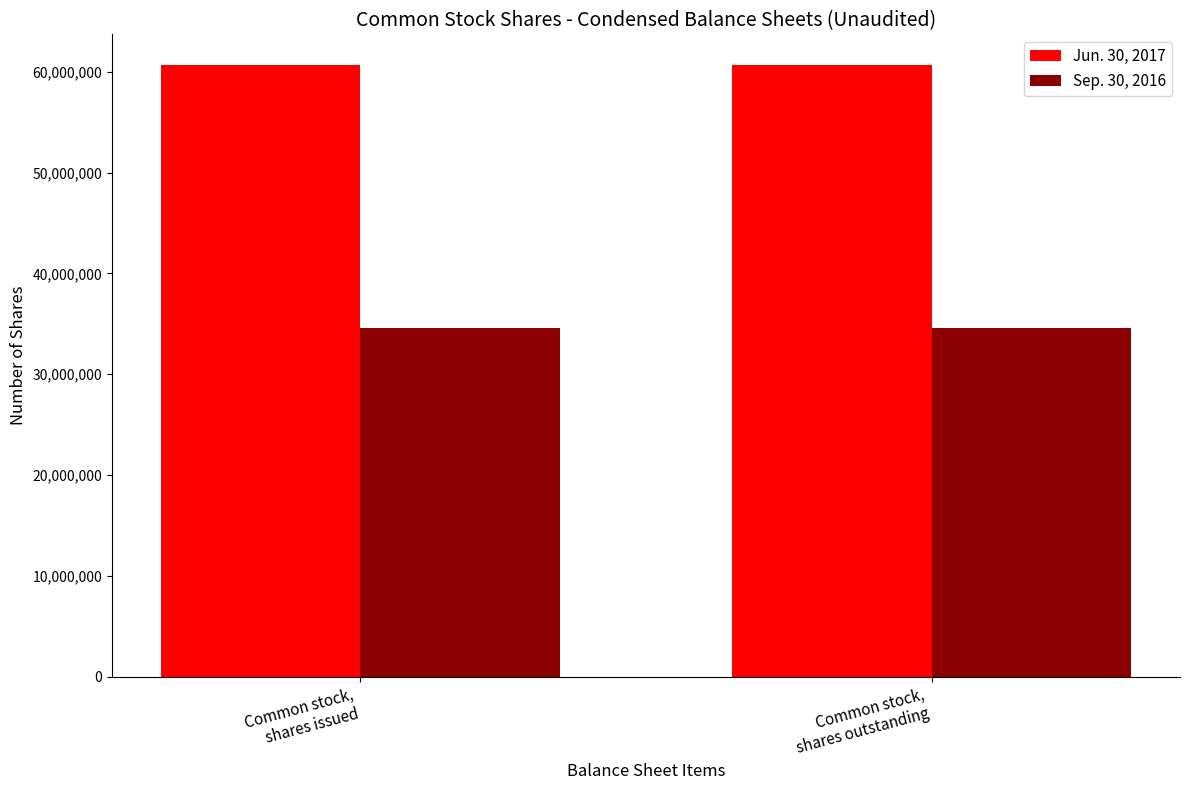

Which series has the largest total across all categories?

Jun. 30, 2017